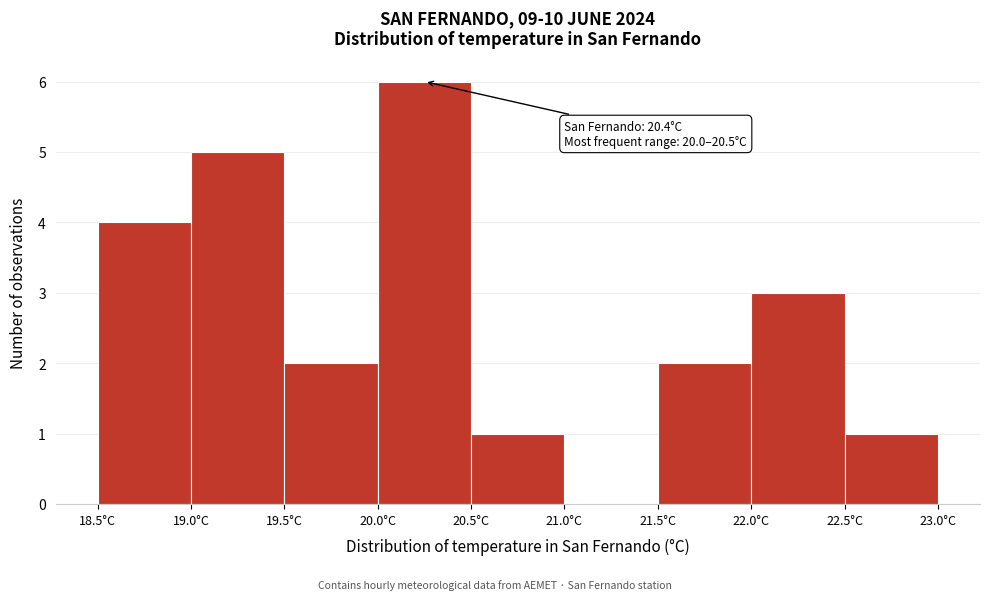

Which range on the x-axis has the tallest bar?

20.0 to 20.5